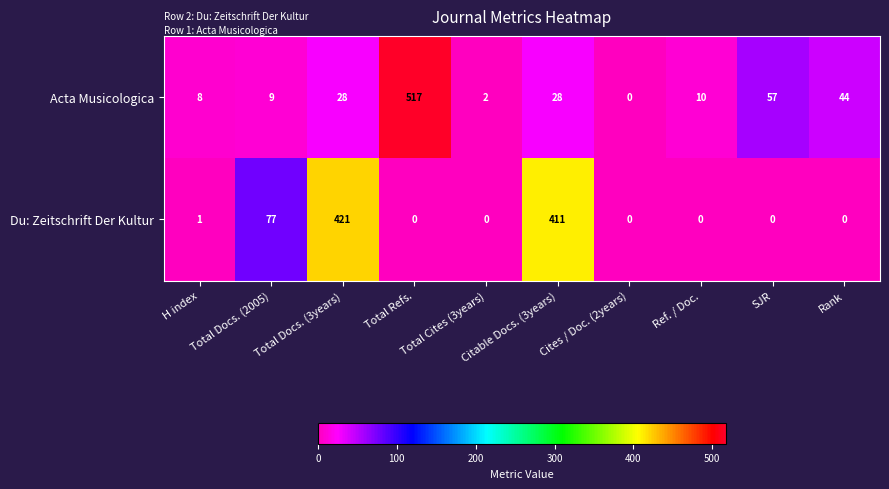

What is the sum of all Acta Musicologica values?

703